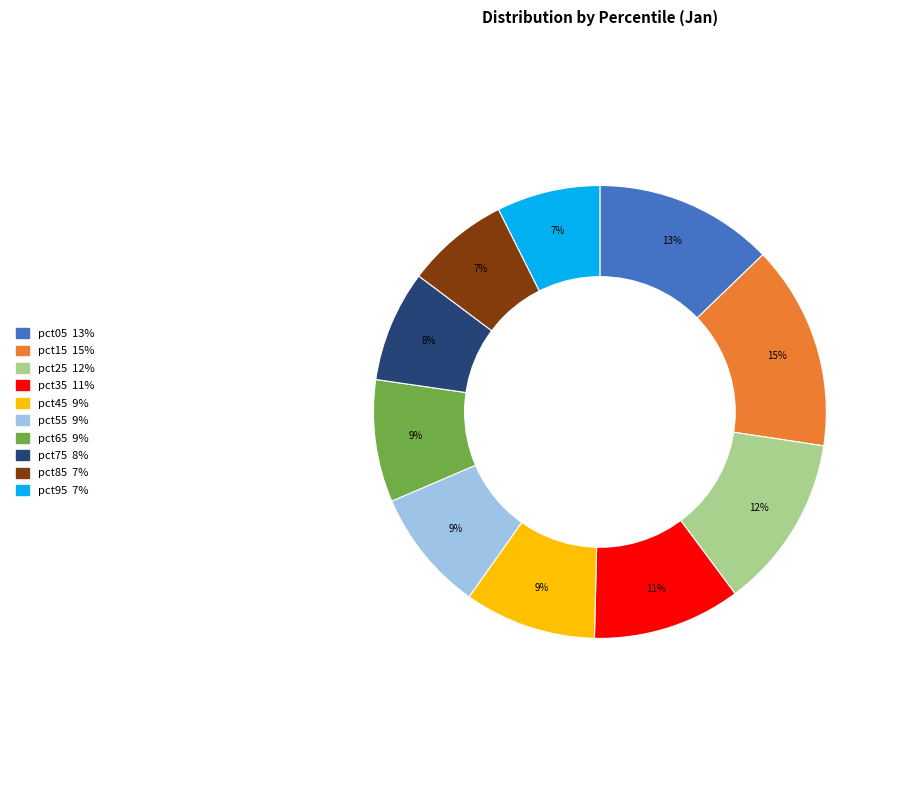

Which category has the biggest portion of the pie?

pct15